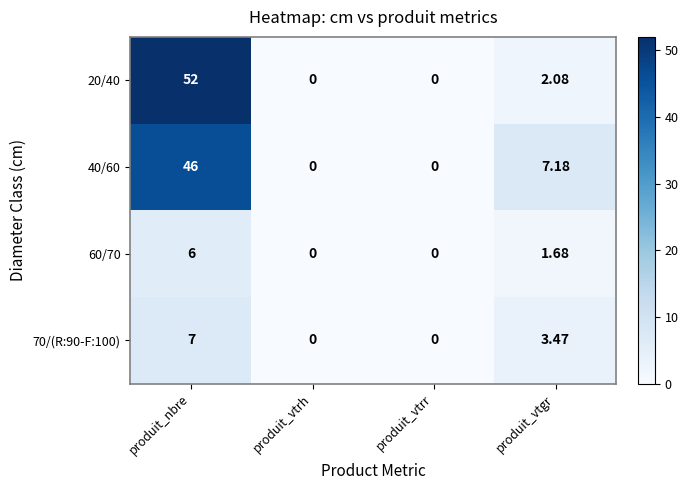

At which label does 20/40 first exceed 2?

produit_nbre